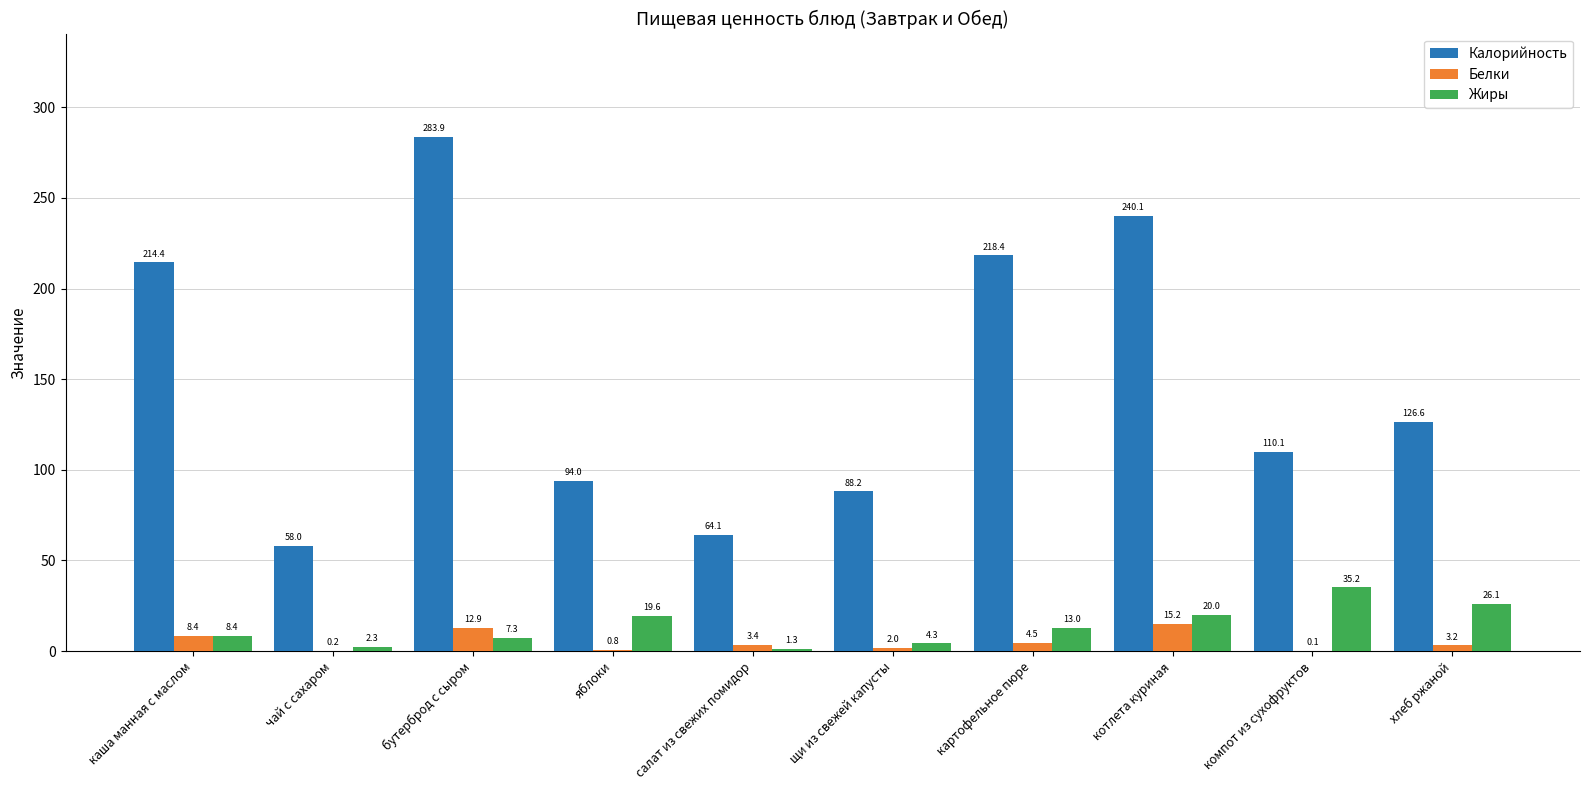

At which label is Жиры closest to 18?

яблоки